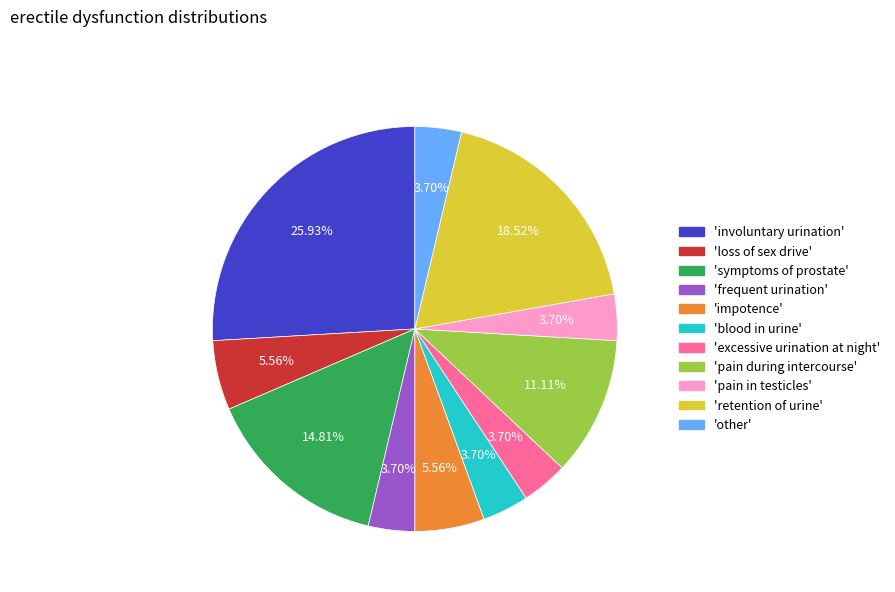

To the nearest percent, what is the average slice percentage?

9%